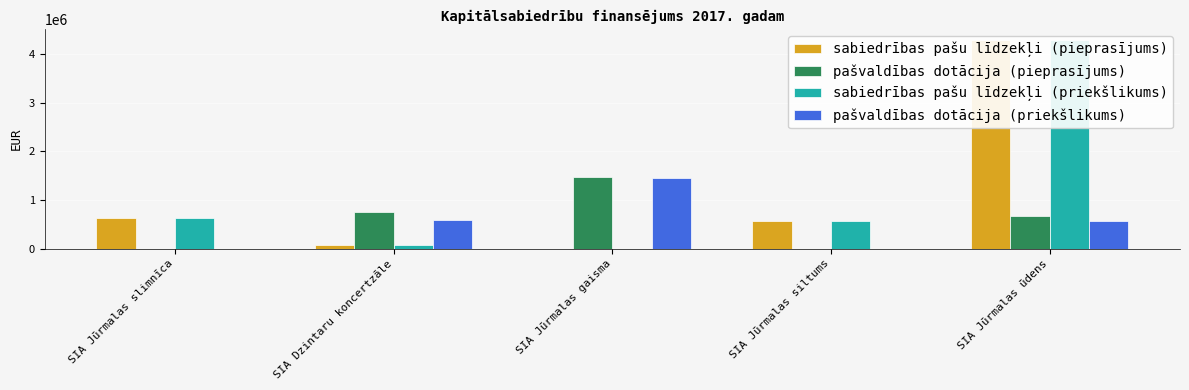

What is the difference between the second highest and second lowest values in the sabiedrības pašu līdzekļi (priekšlikums) series?

557400